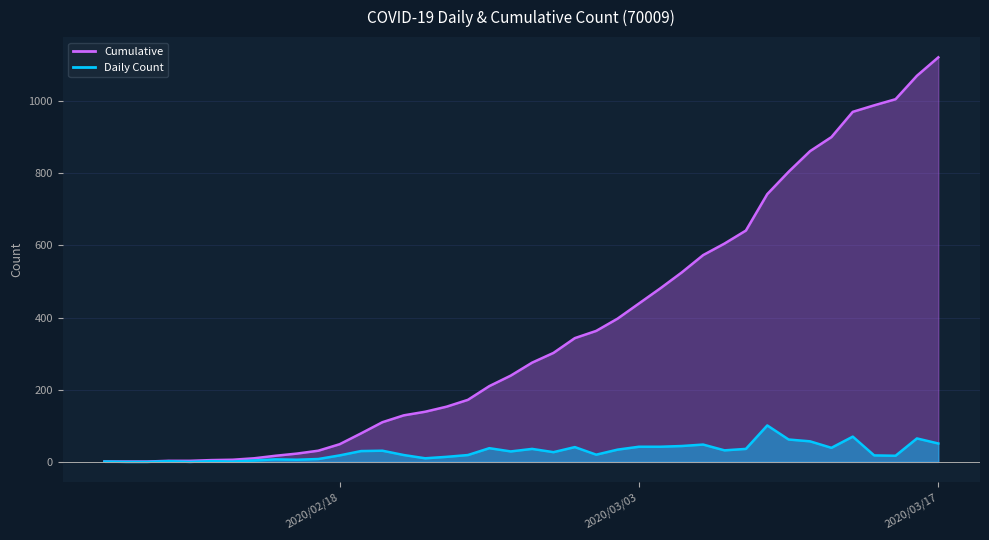

In Daily Count, how many points are lower than both neighbors (excluding endpoints)?

10